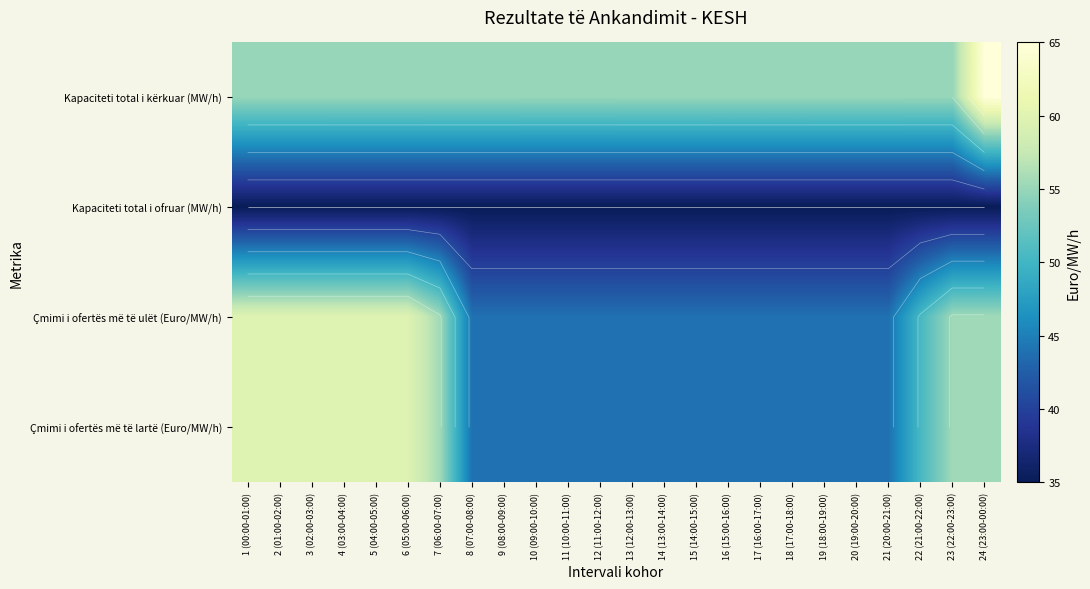

Is the value of Kapaciteti total i kërkuar (MW/h) at 18 (17:00-18:00) greater than the value of Çmimi i ofertës më të lartë (Euro/MW/h) at 10 (09:00-10:00)?

Yes